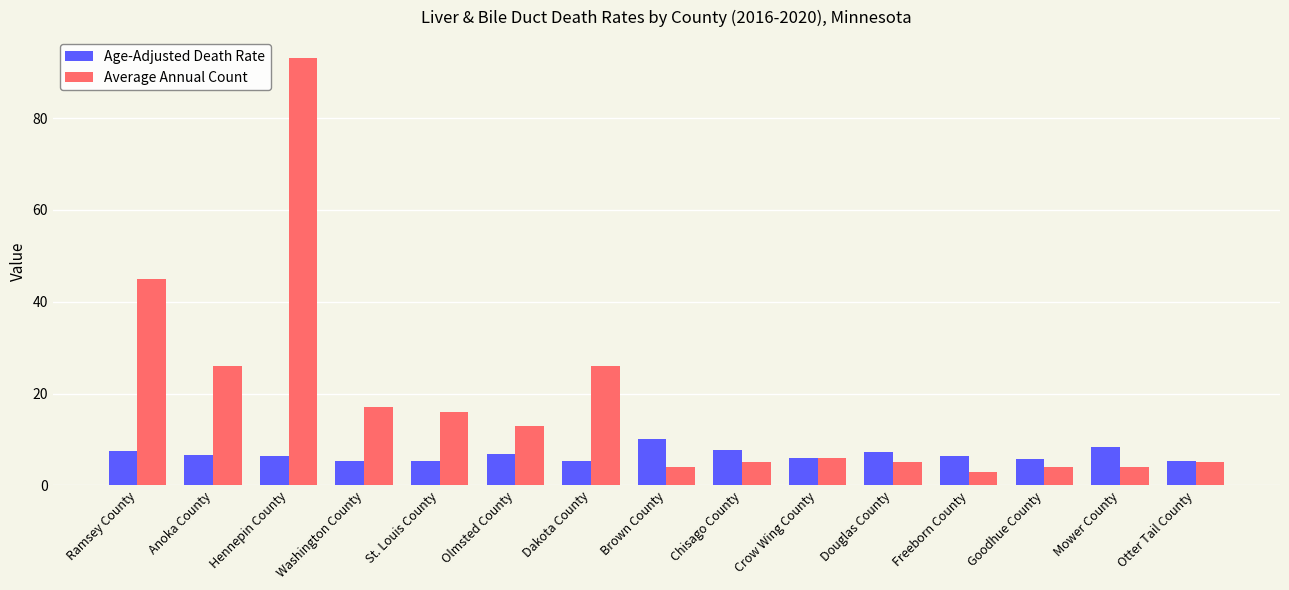

What position from the right is Freeborn County?

4